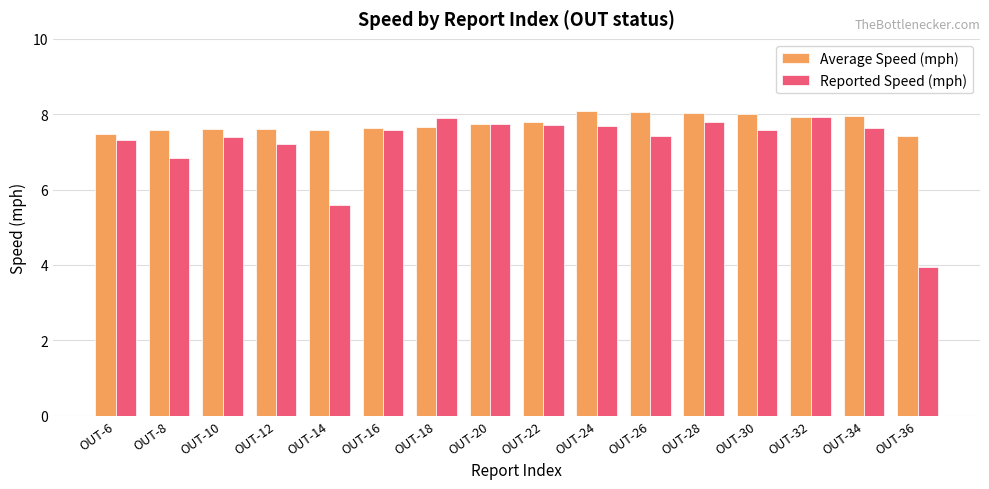

Which series has the largest total across all categories?

Average Speed (mph)